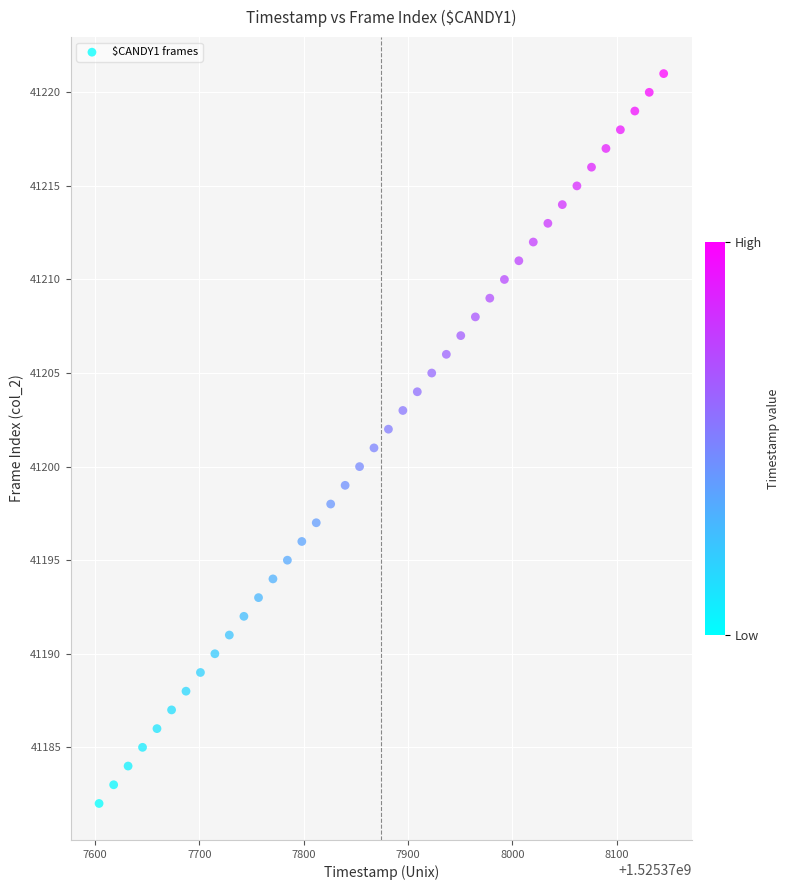

What is the range of Y values (max minus min)?

39